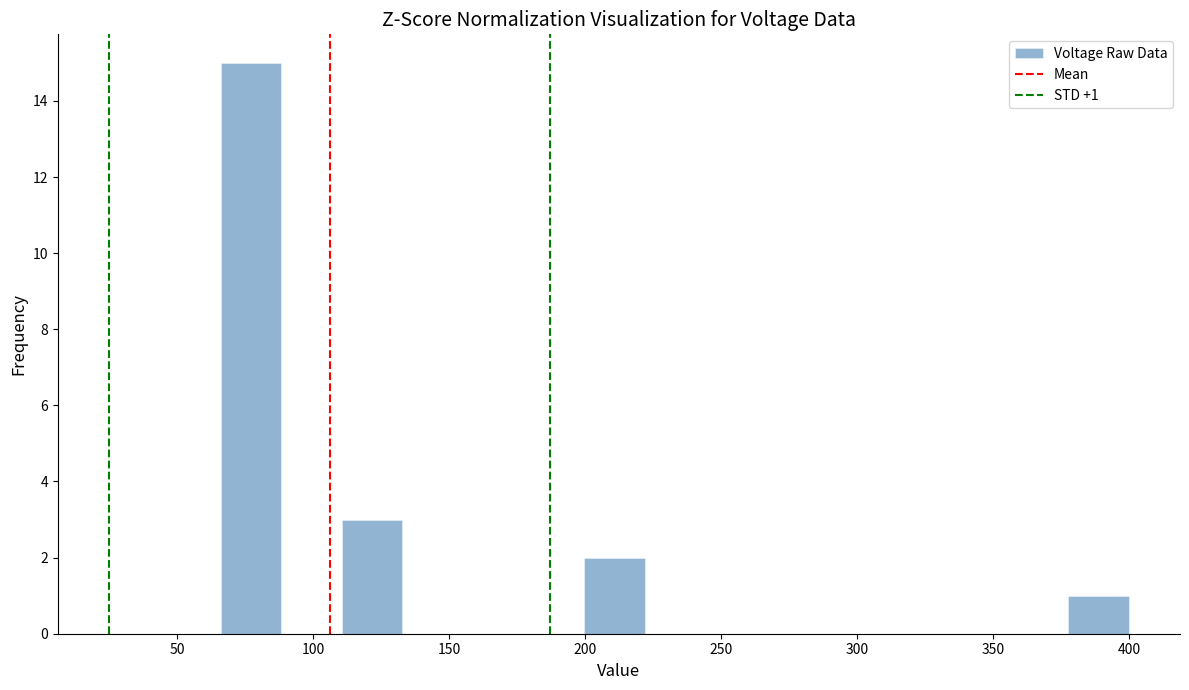

Over which range of the x-axis is the bar tallest?

65 to 90